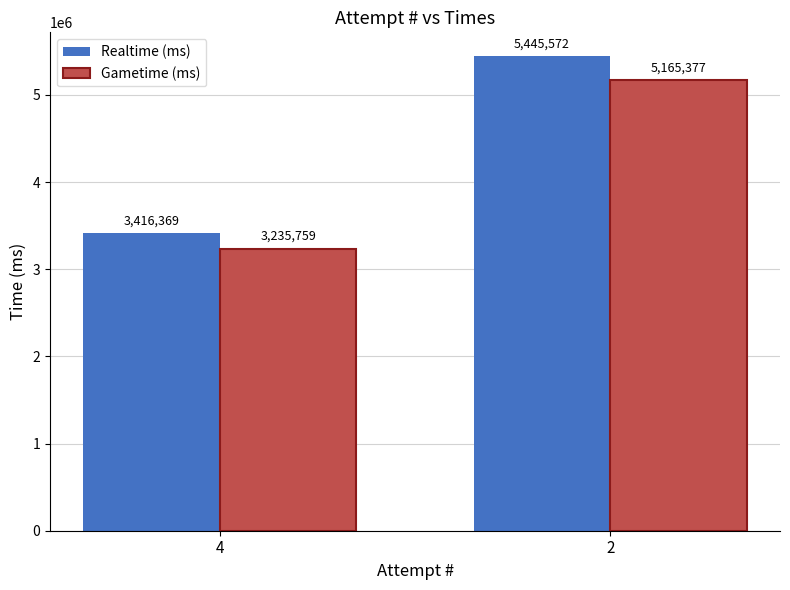

True or false: Gametime (ms) has a value of 4834620 at 4.

False